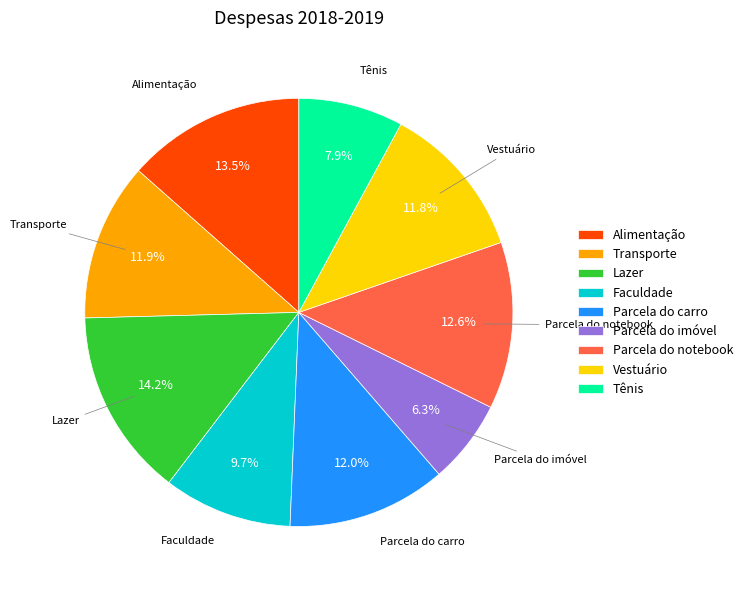

What percentage is NOT represented by Parcela do carro?

88.0%